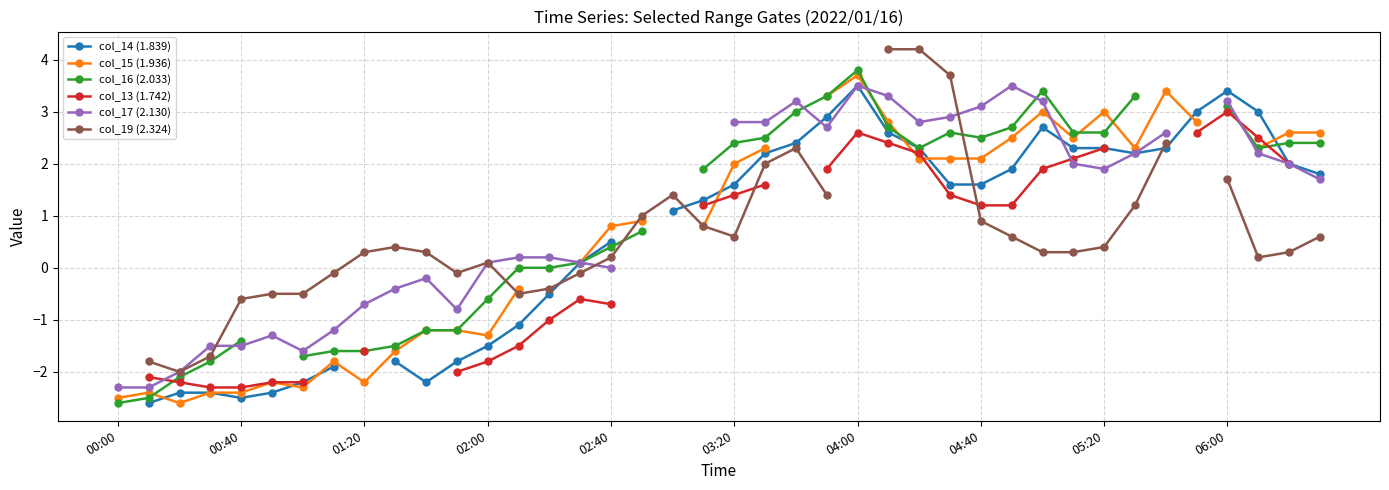

What position from the left is 25?

26